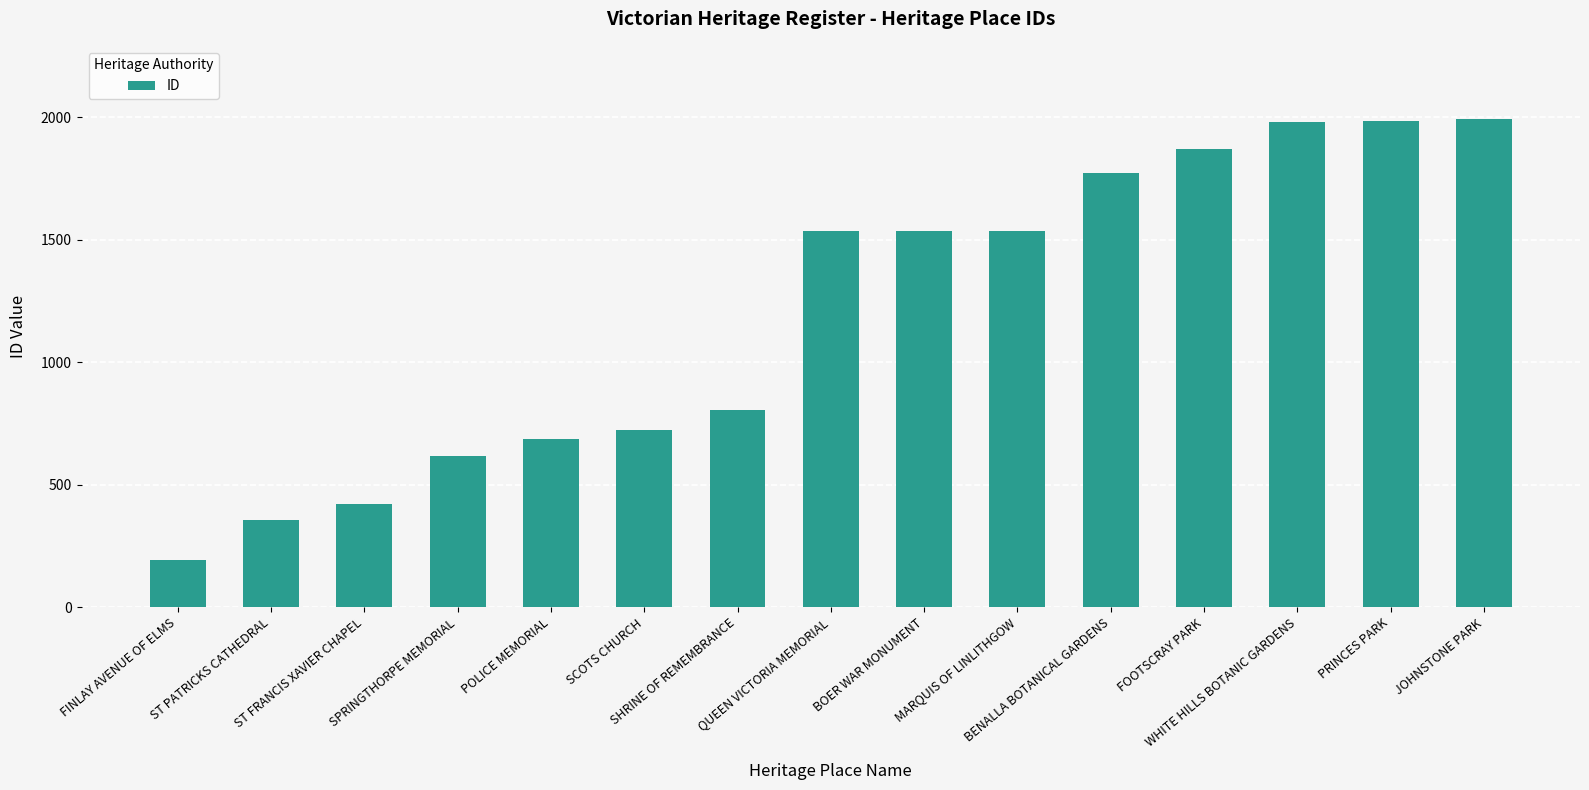

What is the smallest value displayed?

194